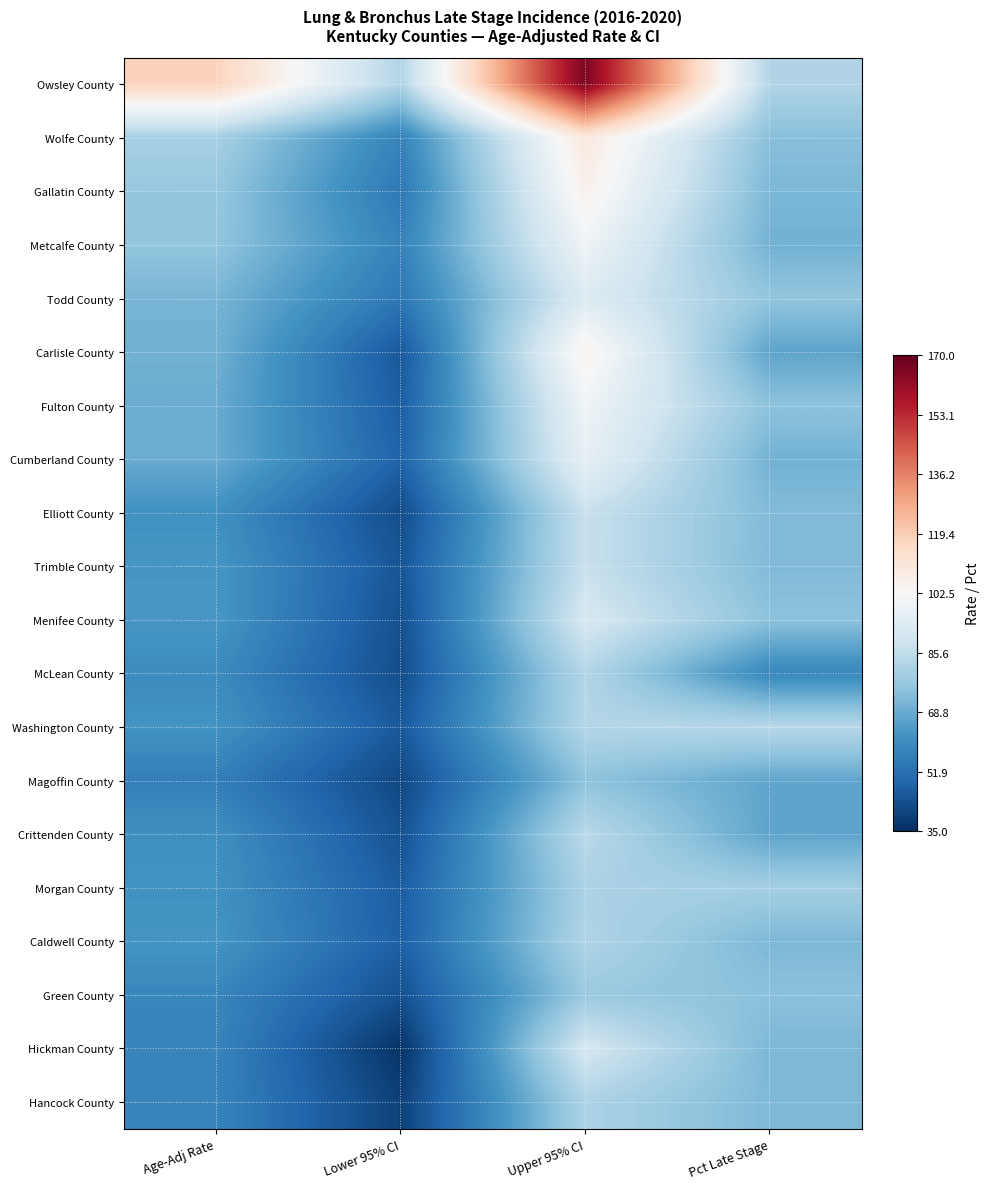

What is the difference between the highest and lowest values at Age-Adj Rate?

62.0